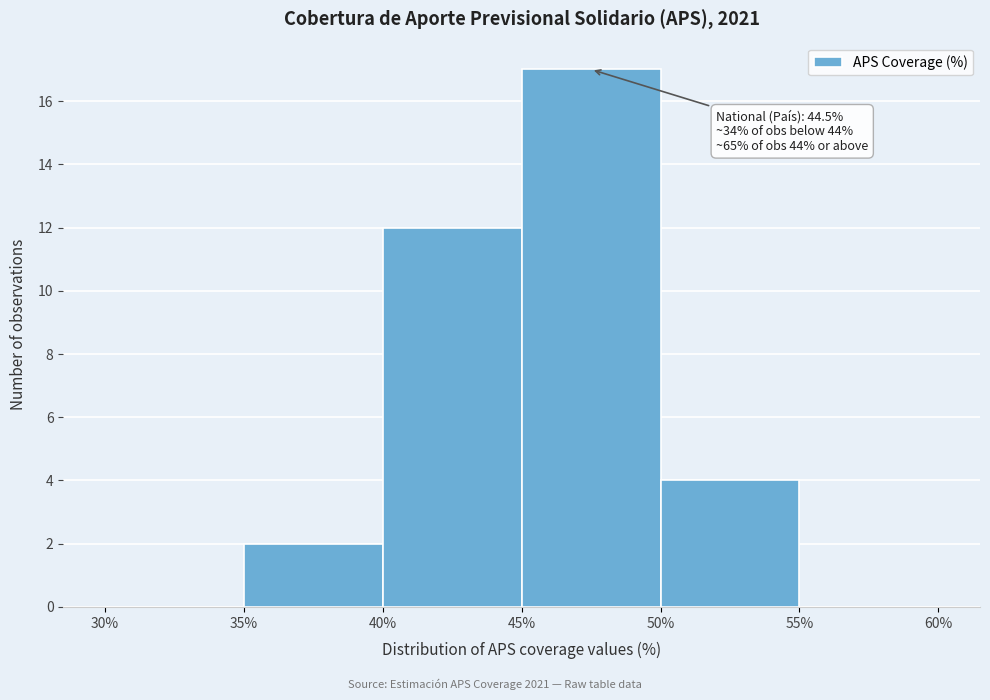

Which range on the x-axis has the tallest bar?

45% to 50%